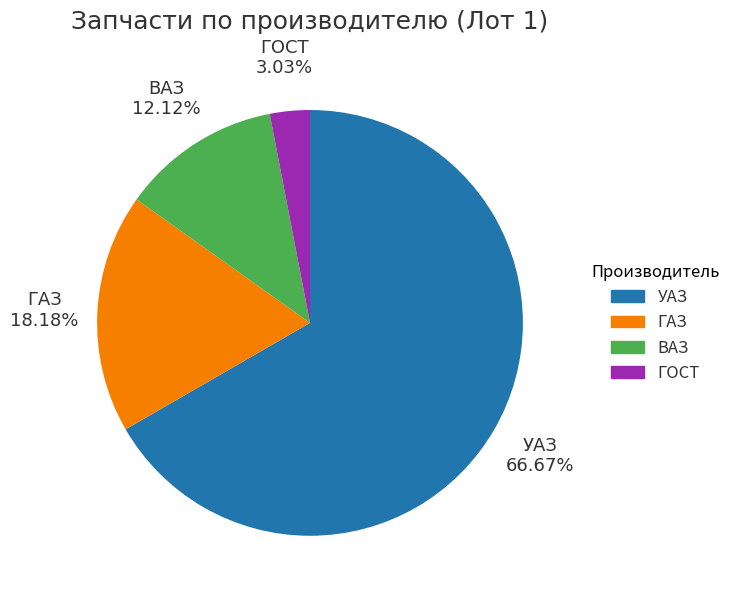

What percentage is the ГОСТ slice, to the nearest percent?

3%